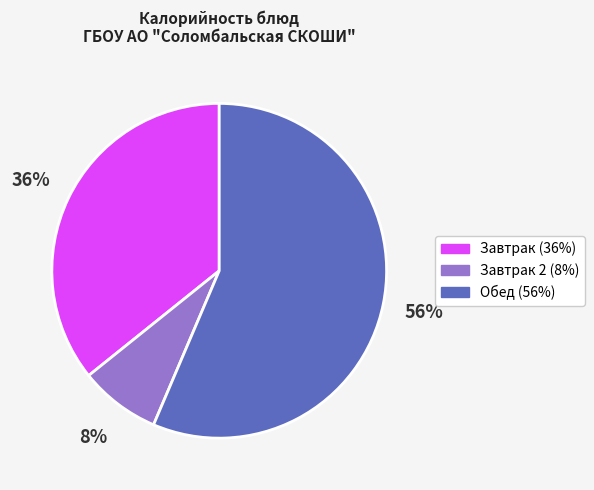

To the nearest percent, what is the average slice percentage?

33%